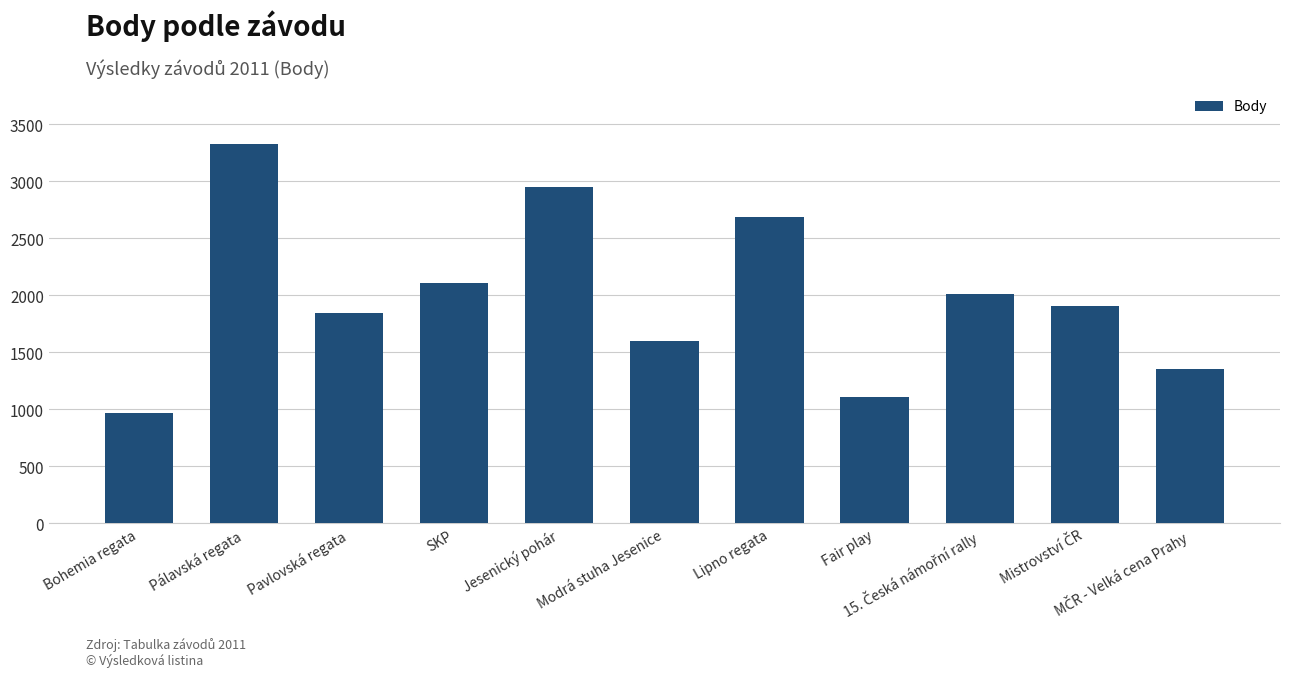

Which label corresponds to the largest value in the chart?

Pálavská regata